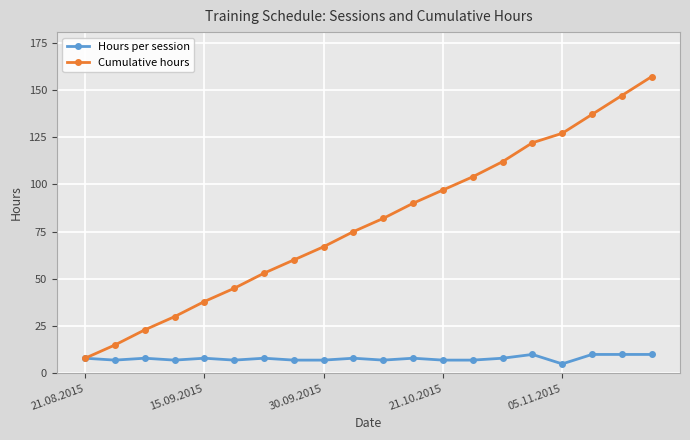

What is the minimum value shown in the chart?

5